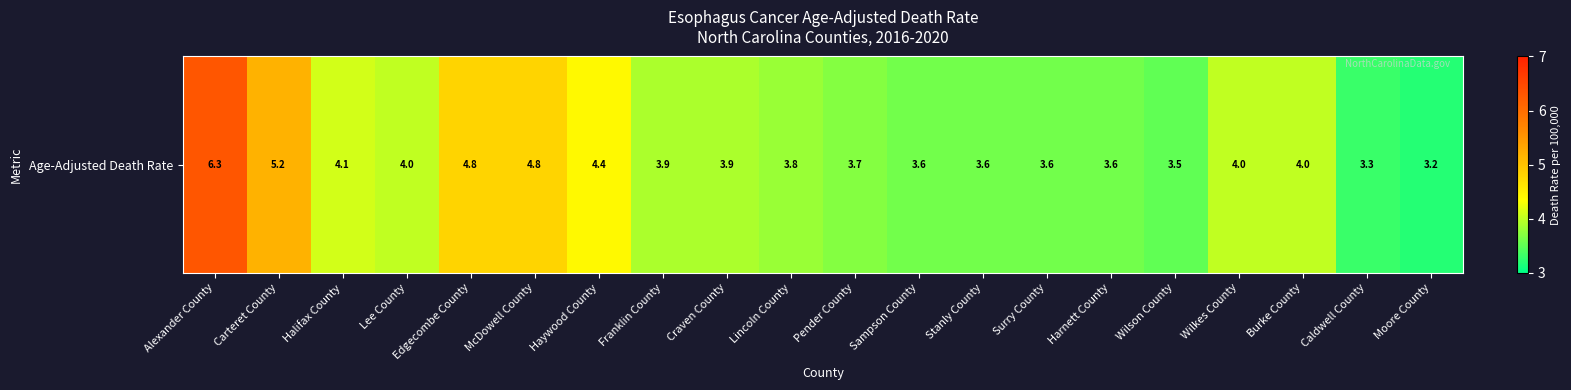

List the labels in order of value, smallest first.

Moore County, Caldwell County, Wilson County, Sampson County, Stanly County, Surry County, Harnett County, Pender County, Lincoln County, Franklin County, Craven County, Lee County, Wilkes County, Burke County, Halifax County, Haywood County, Edgecombe County, McDowell County, Carteret County, Alexander County